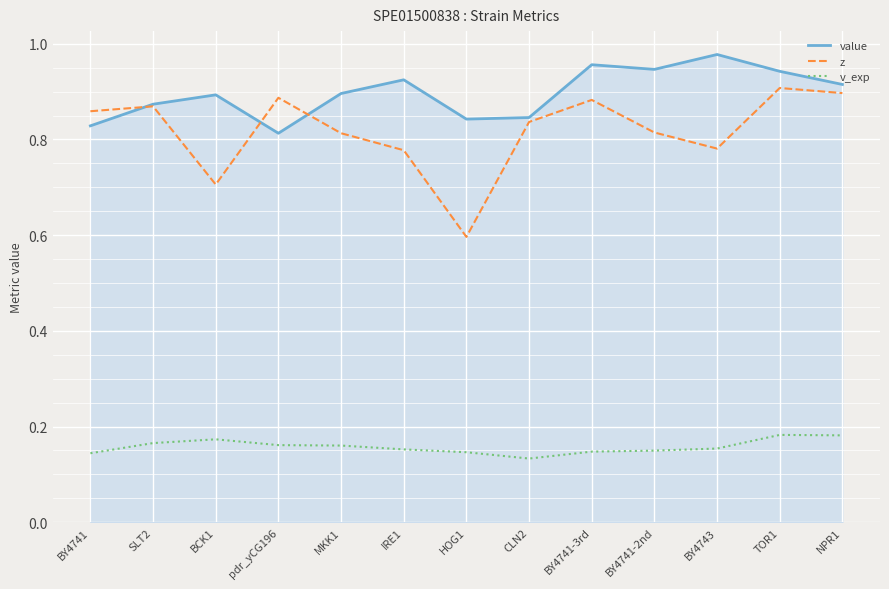

Is it true that v_exp equals 0.1 at BCK1?

False